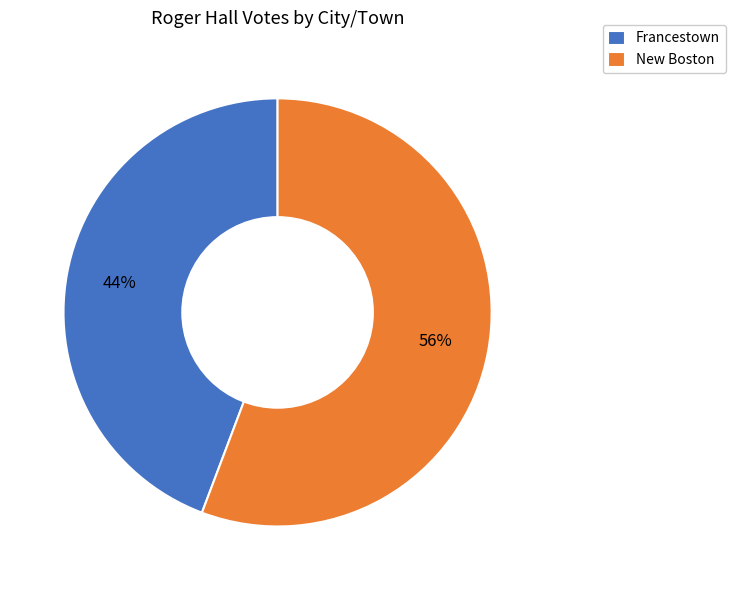

True or false: Francestown accounts for 55% of the total.

False